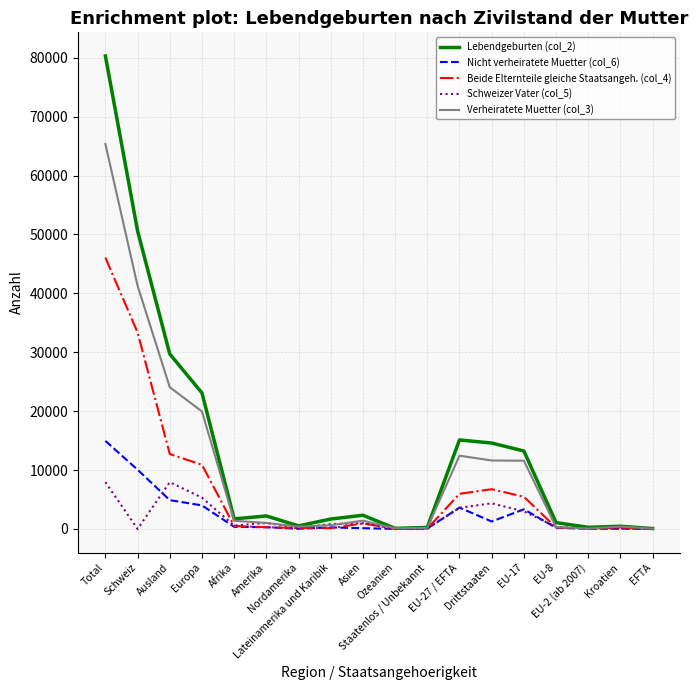

Which series has the widest spread of values?

Lebendgeburten (col_2)